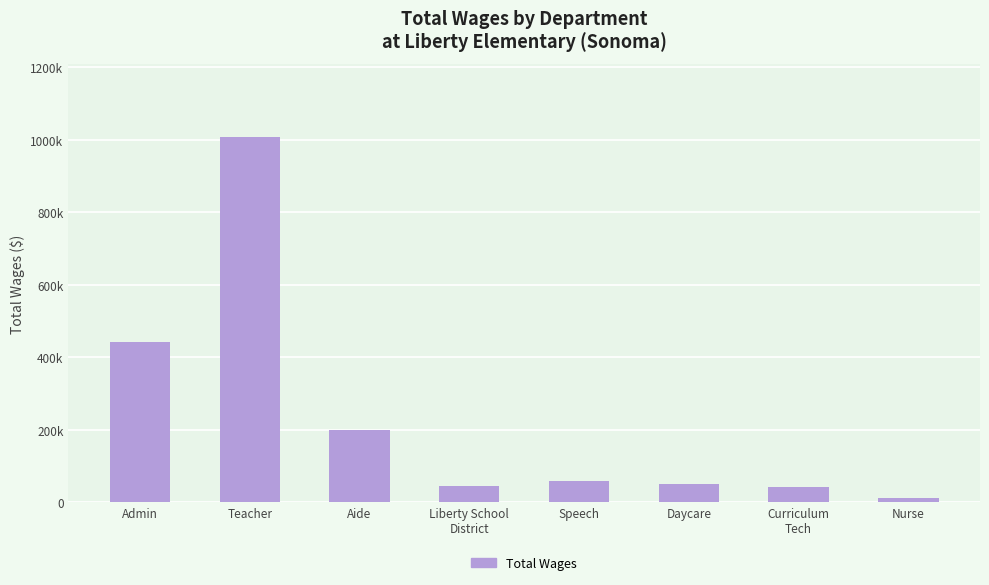

Are the bars horizontal?

No